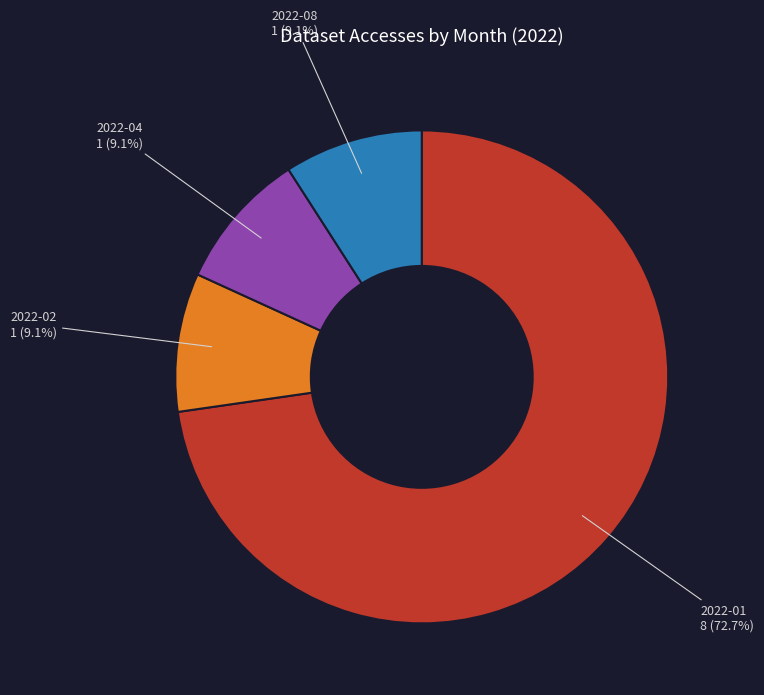

Which category accounts for the majority?

2022-01